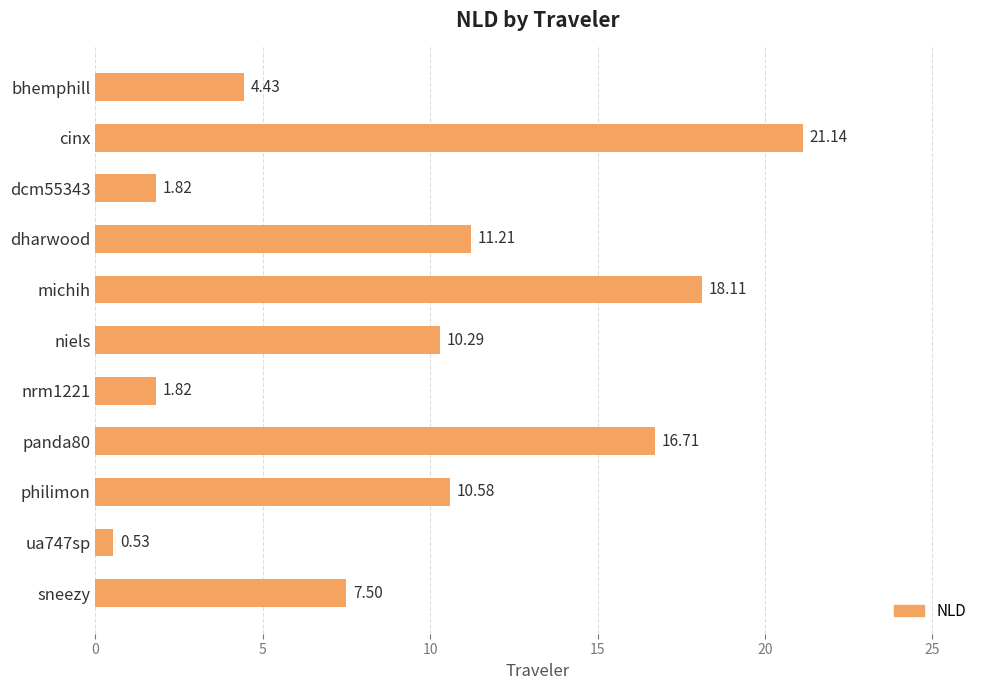

What is the difference between the second highest and second lowest values?

16.3